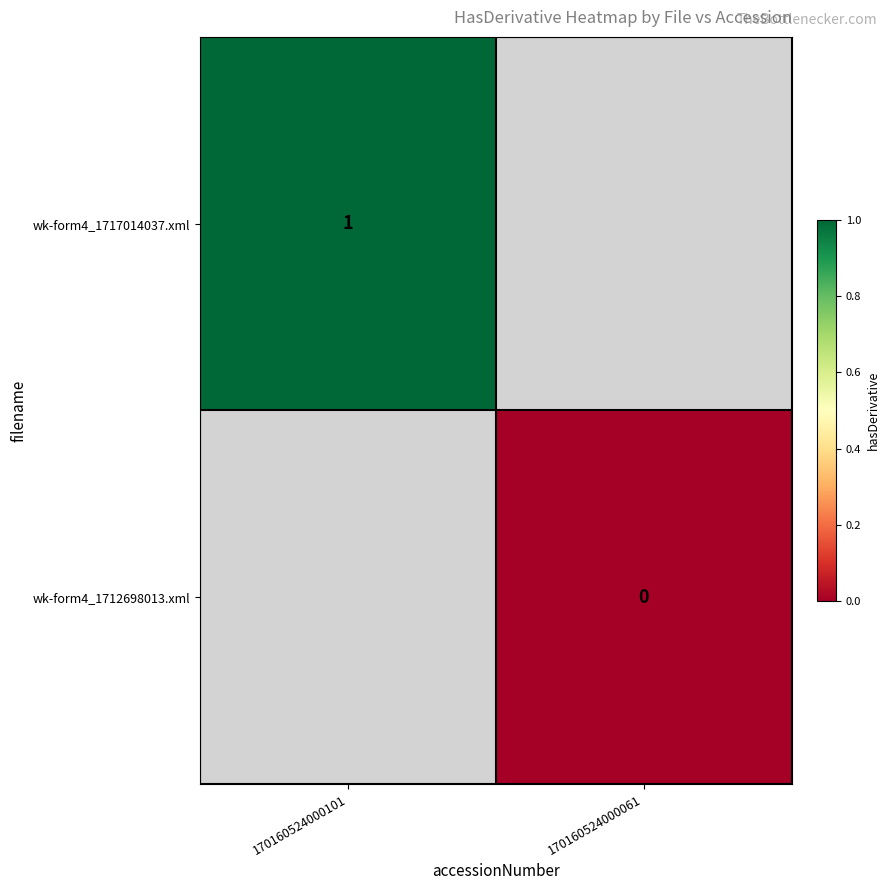

True or false: wk-form4_1717014037.xml has a value of 0 at 170160524000101.

False